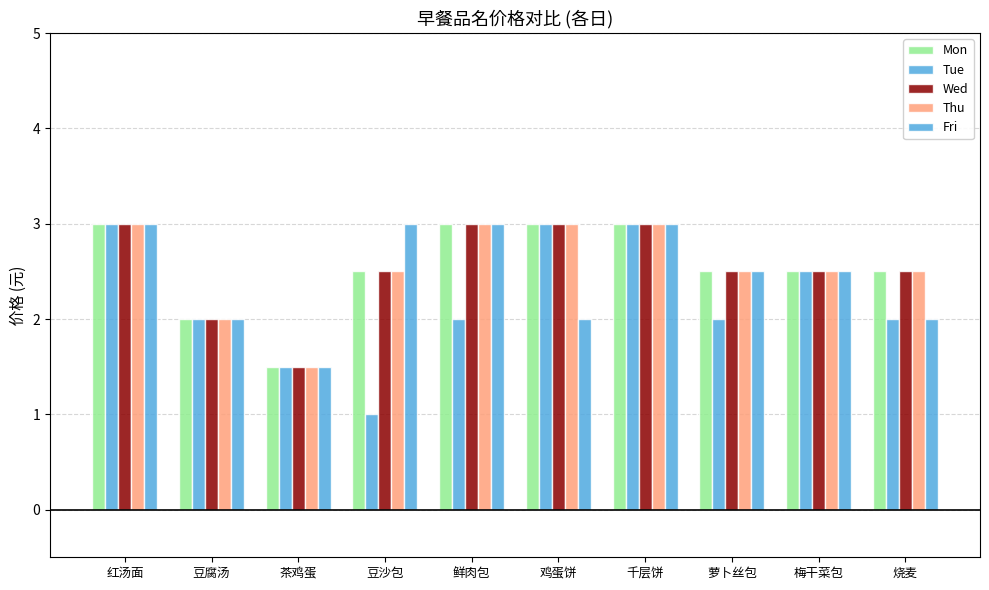

How many data points does each series have?

10